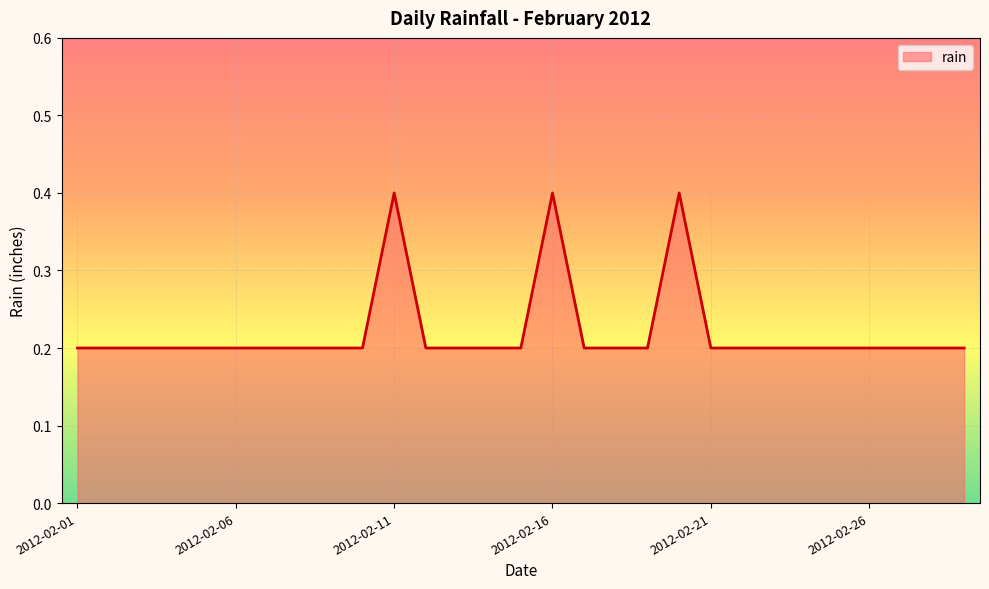

What is the maximum value shown in the chart?

0.4